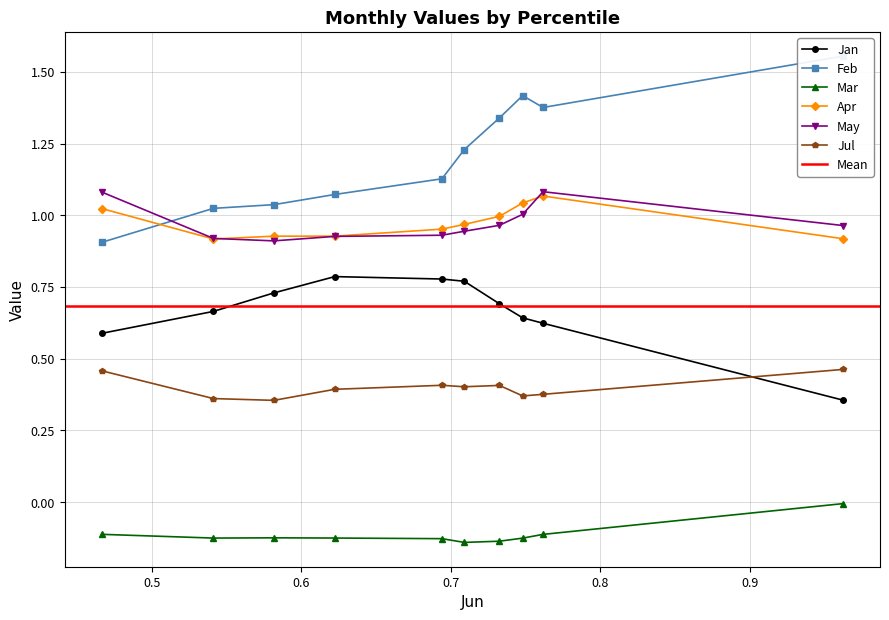

What is the value of the May point at the 2nd from the left?

1.1